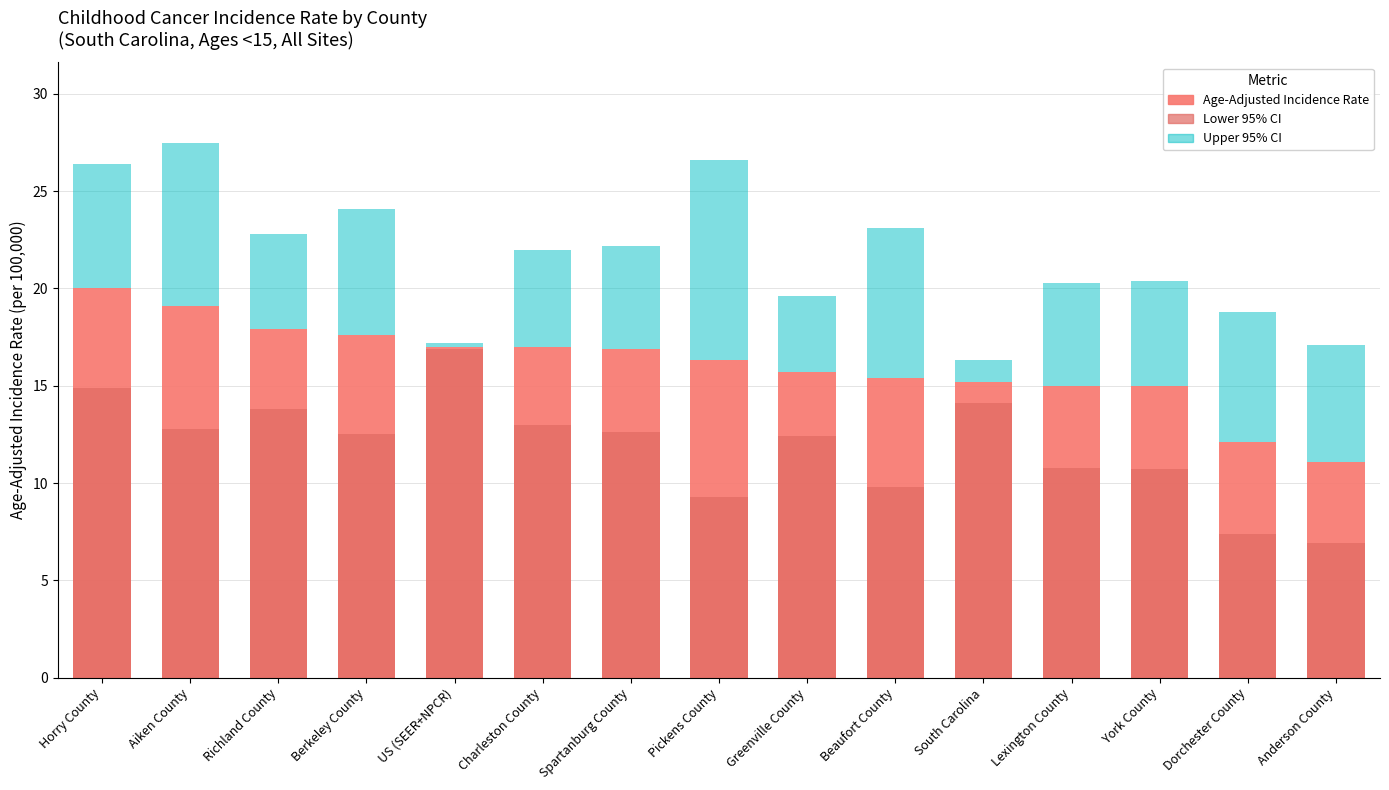

How many bars are there in total?

45